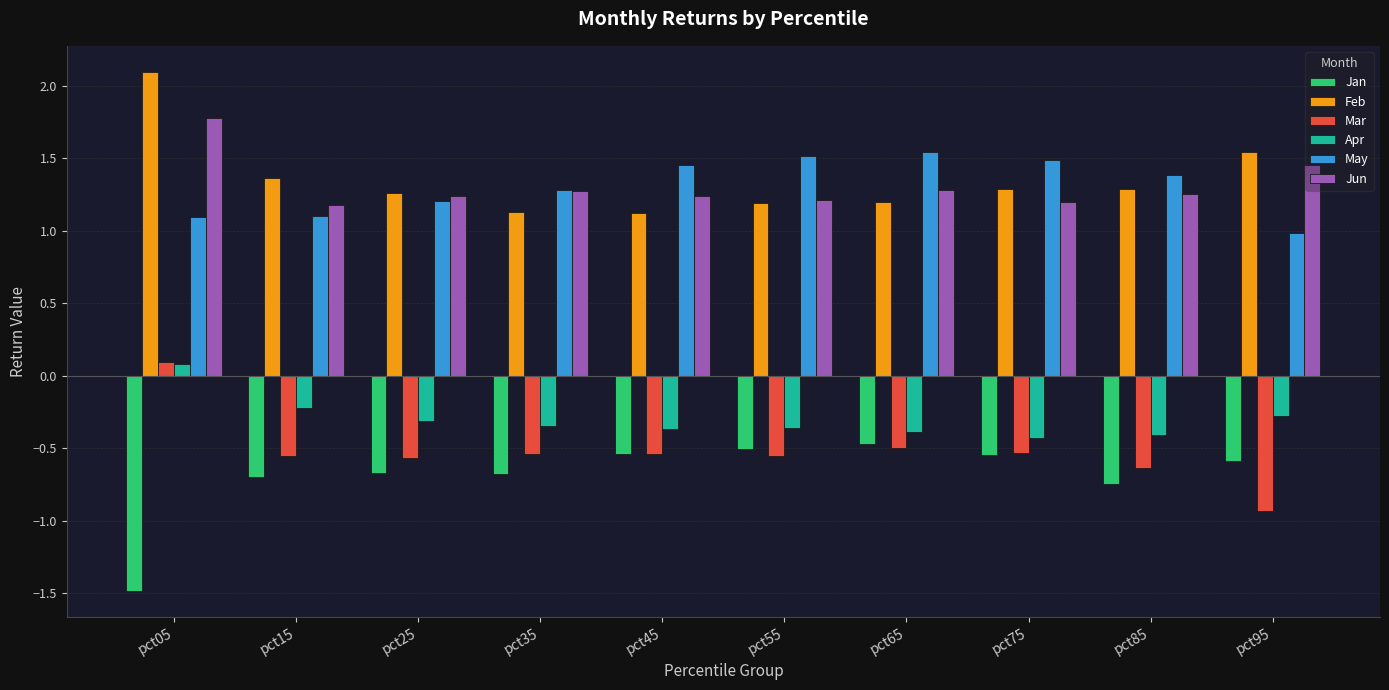

Are the bars grouped side by side (vs. stacked)?

Yes